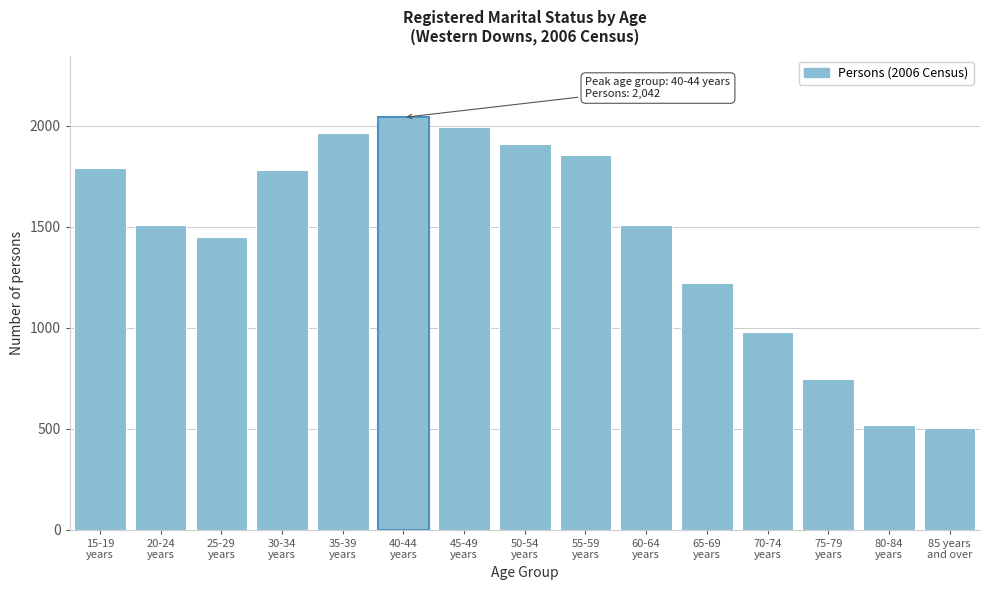

What is the difference between the maximum and minimum values?

1540